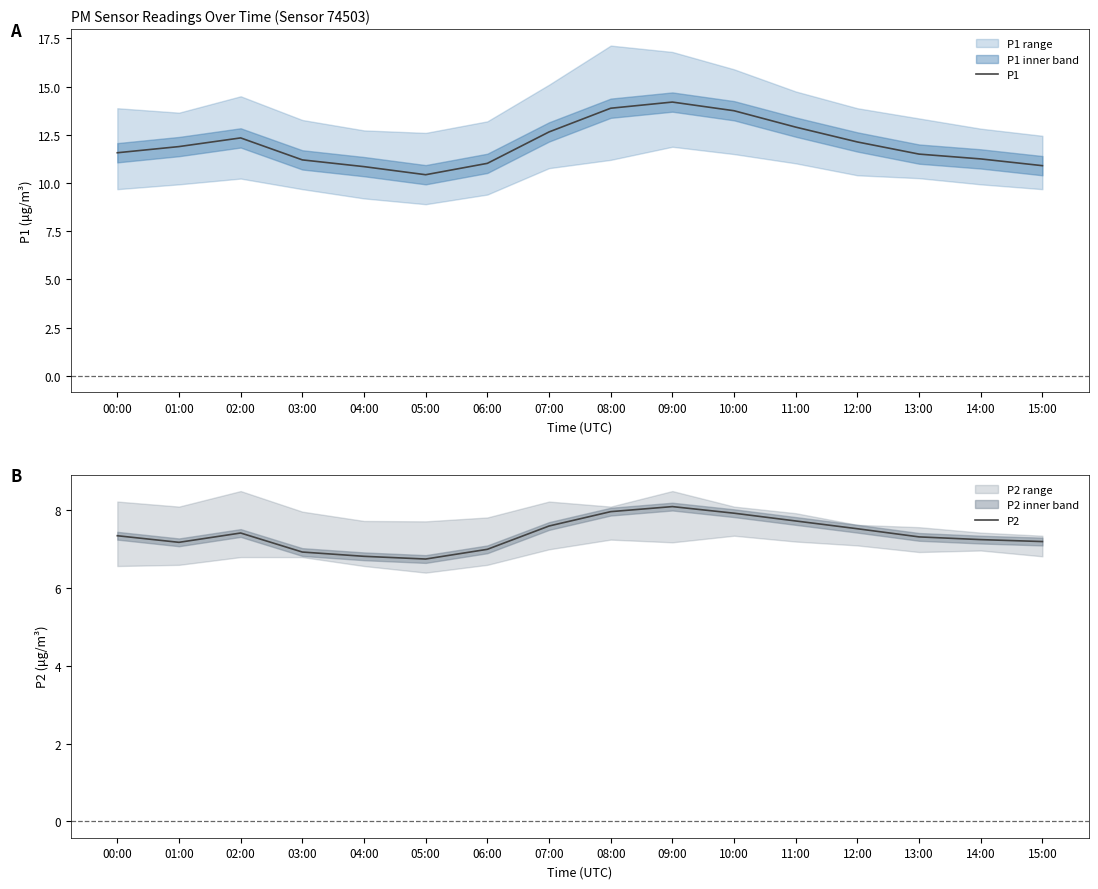

True or false: P2 and P1 cross at least once.

False